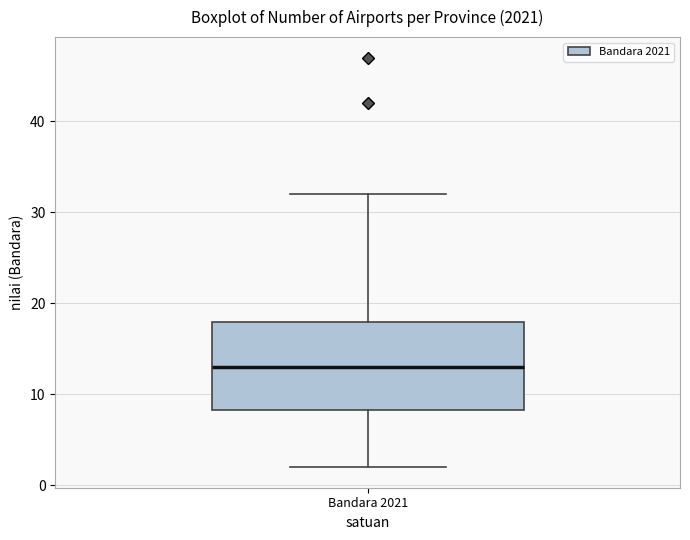

Read this box plot against the y-axis: the position of the median line, the range covered by the box, and the ends of both whiskers. The values are not printed on the chart, so give them approximately, as read against the axis.

median 13, box 8 to 18, whiskers 2 to 32